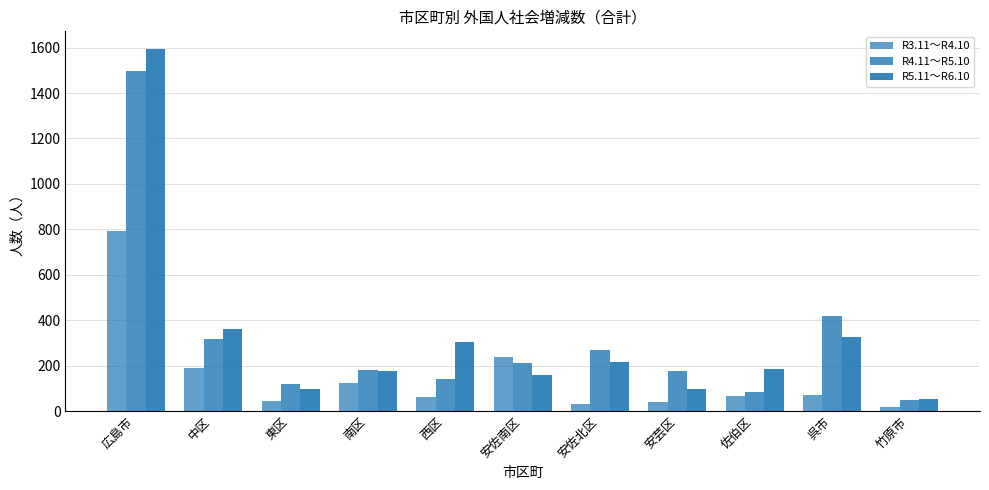

Reading left to right, what are all the values shown in this chart?

R3.11～R4.10: 792	190	43	123	62	239	32	38	65	71	16
R4.11～R5.10: 1499	317	119	179	141	213	270	175	85	418	47
R5.11～R6.10: 1592	363	96	175	302	159	214	98	185	326	54